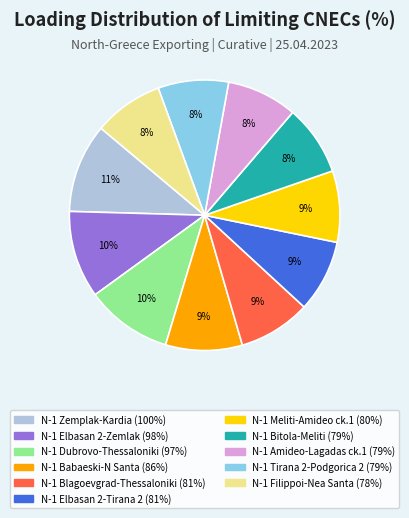

To the nearest percent, what is the combined percentage of N-1 Elbasan 2-Zemlak and N-1 Elbasan 2-Tirana 2?

19%